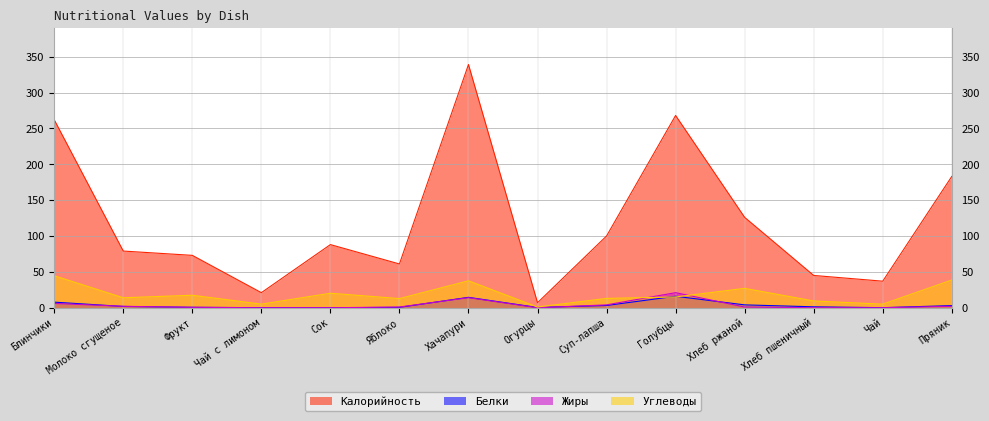

What is the average value of the Углеводы series?

18.6